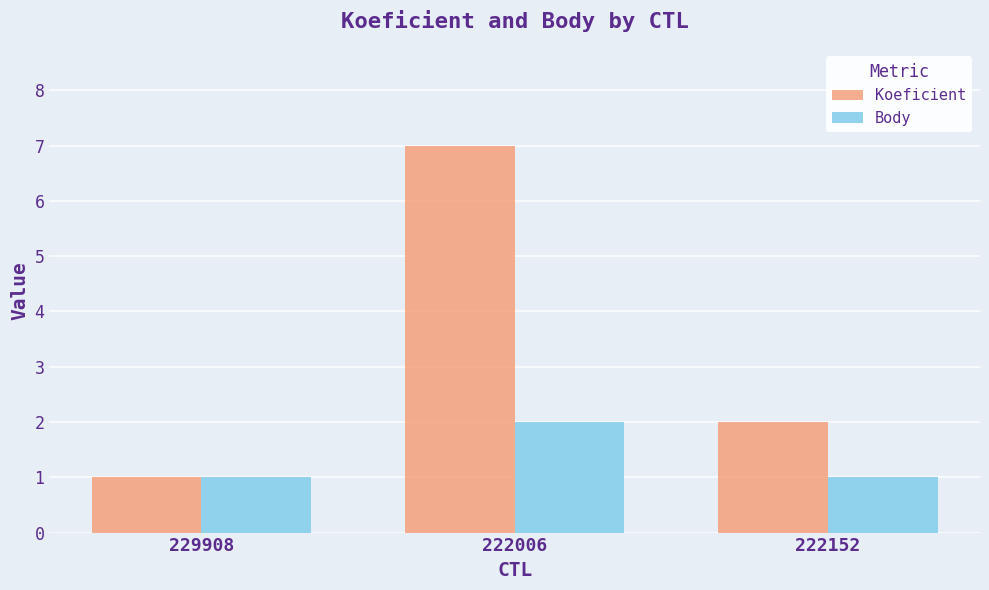

What is the label of the 2nd bar from the right?

222006